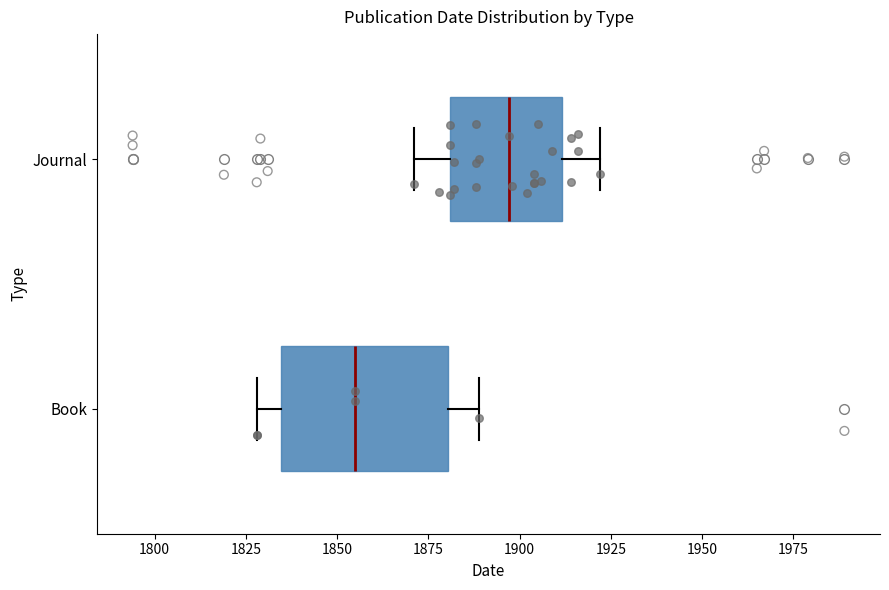

Which box is the widest, from its left edge to its right edge?

Book